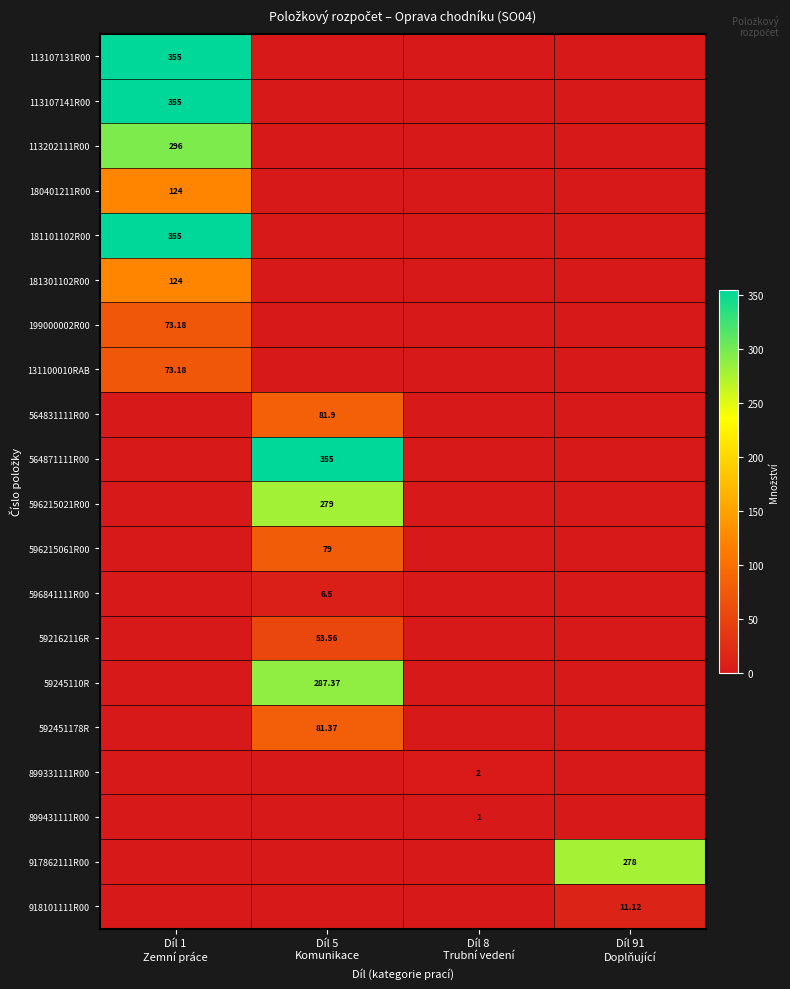

What is the sum of all 592451178R values?

81.4